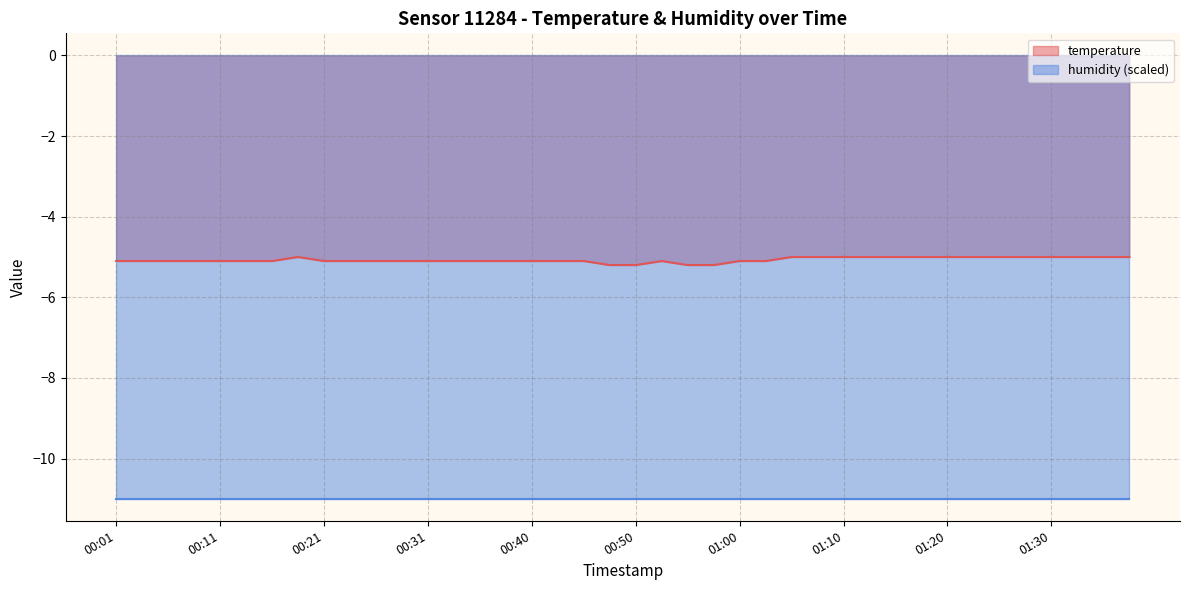

What is the maximum value for temperature?

-5.0